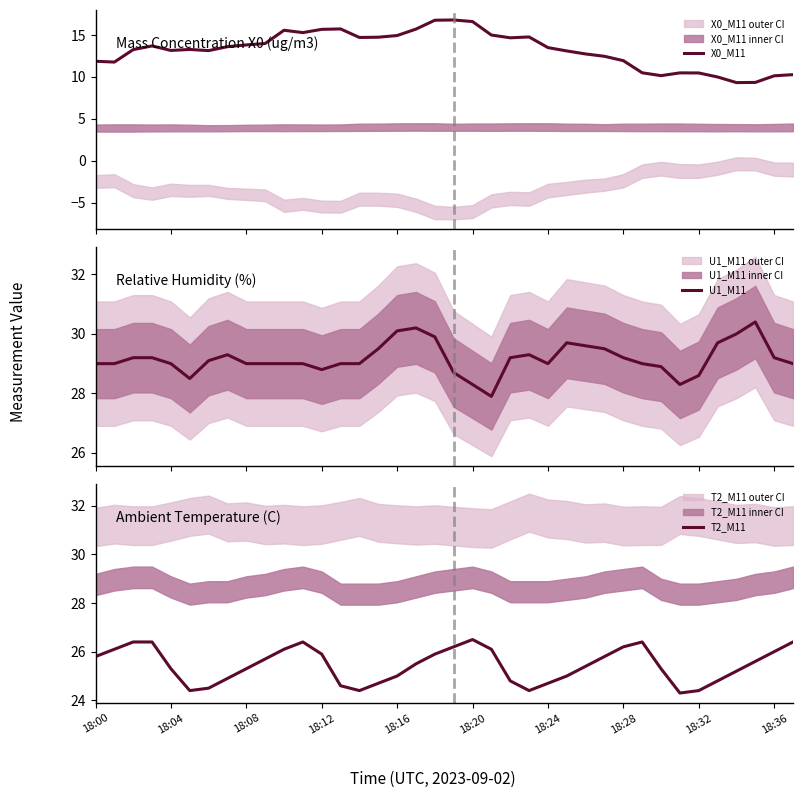

What is the sum of all U1_M11 values?

1108.3